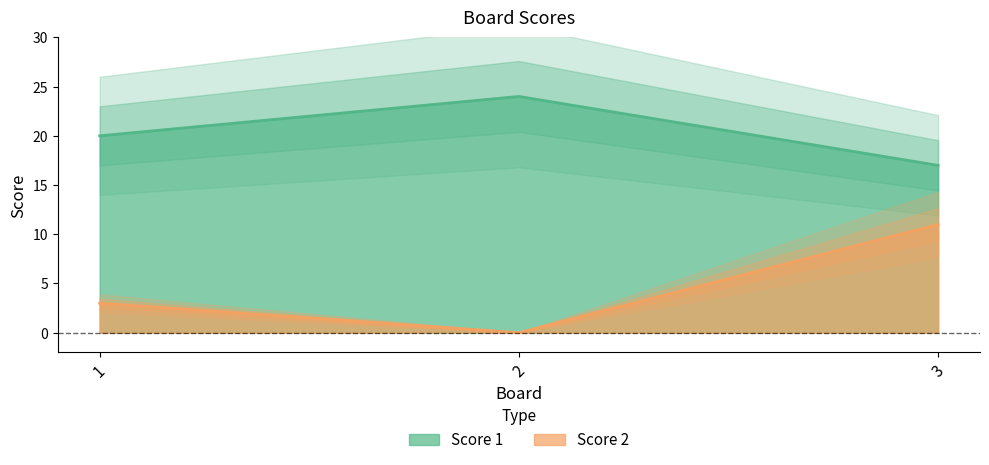

What is the value of the Score 1 point at the 3rd from the left?

17